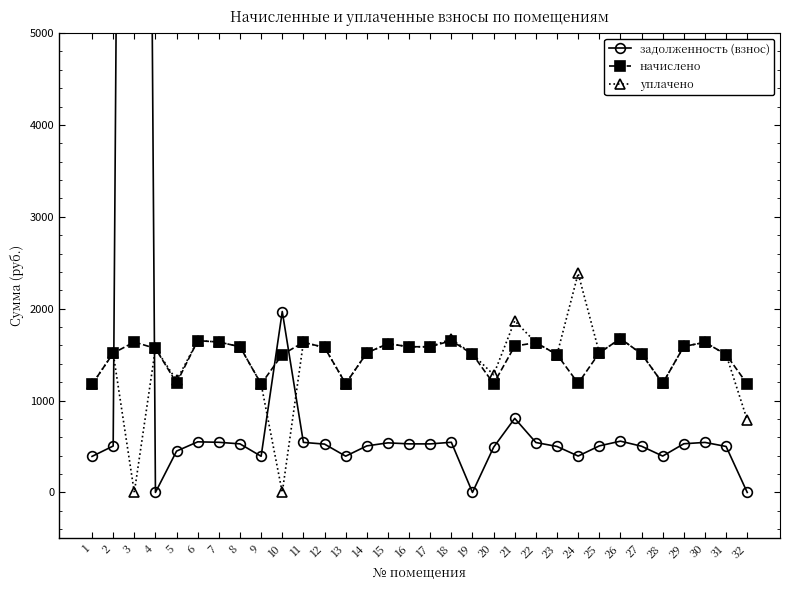

Which series changed the most between 10 and 30?

уплачено